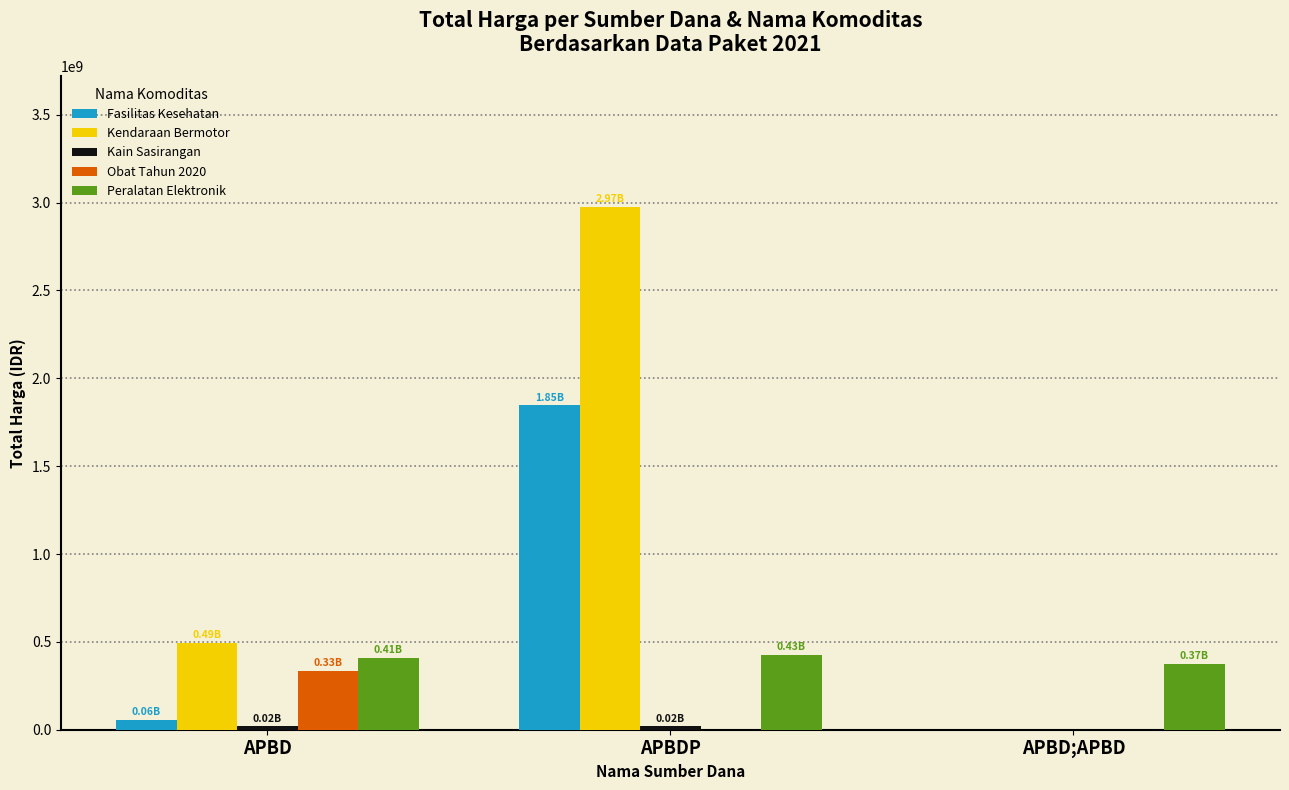

What is the maximum value shown in the chart?

2974562100